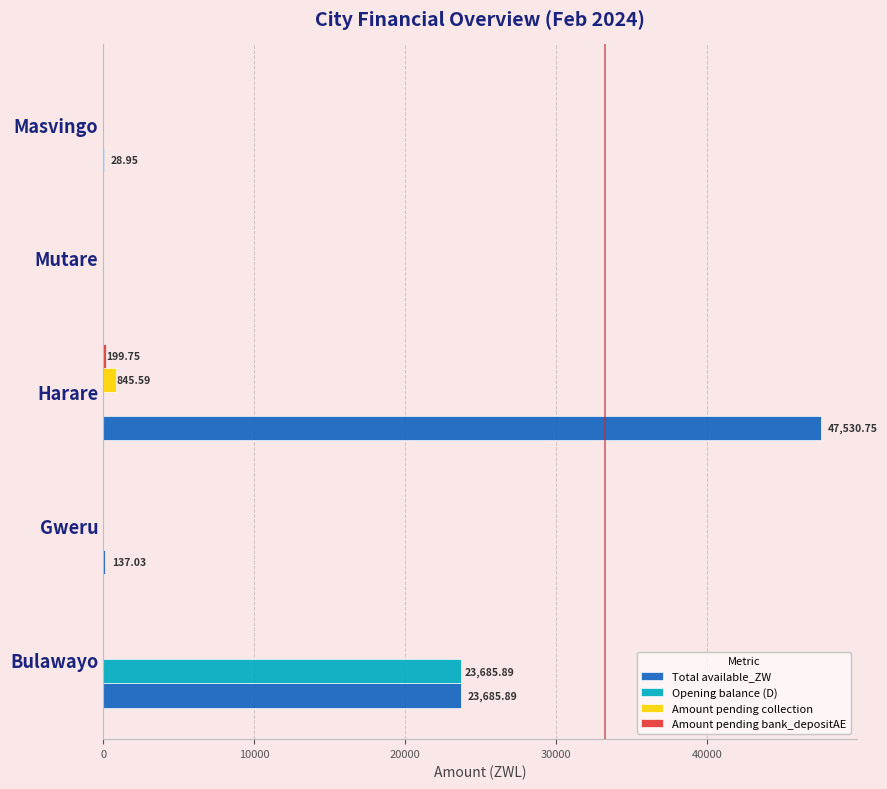

Which series has the widest spread of values?

Total available_ZW